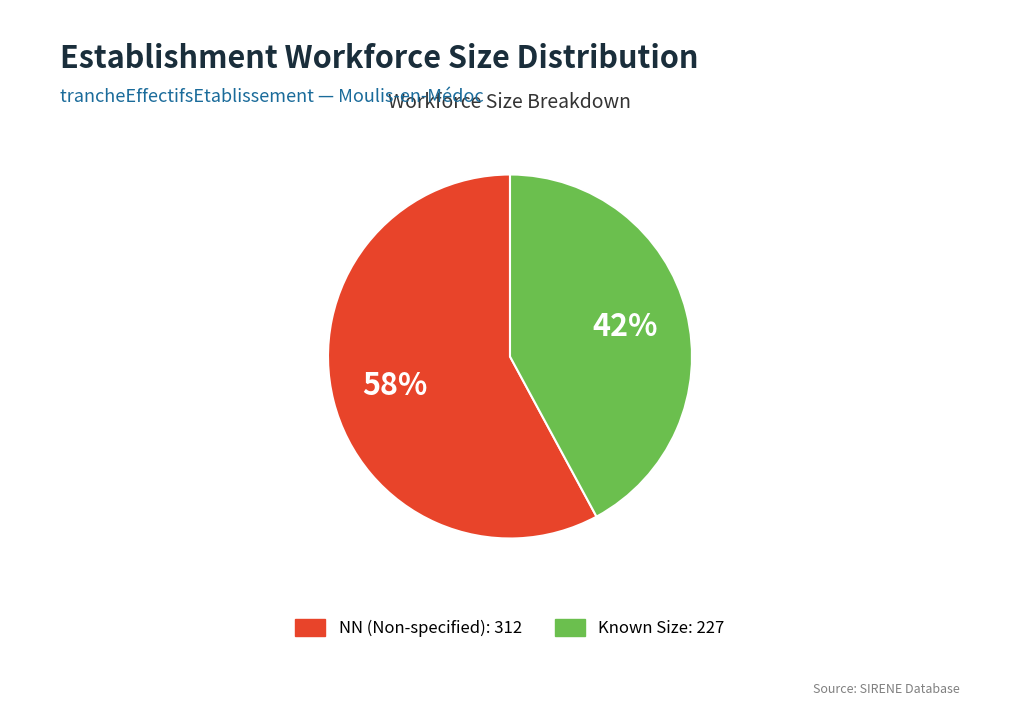

Is there any slice that represents more than half of the pie?

Yes